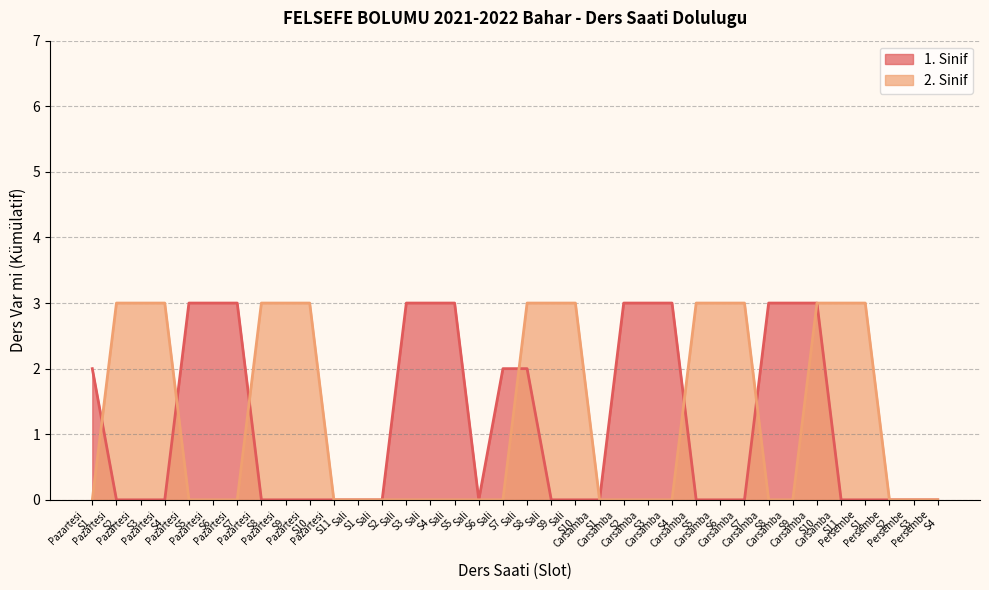

What is the maximum value shown in the chart?

3